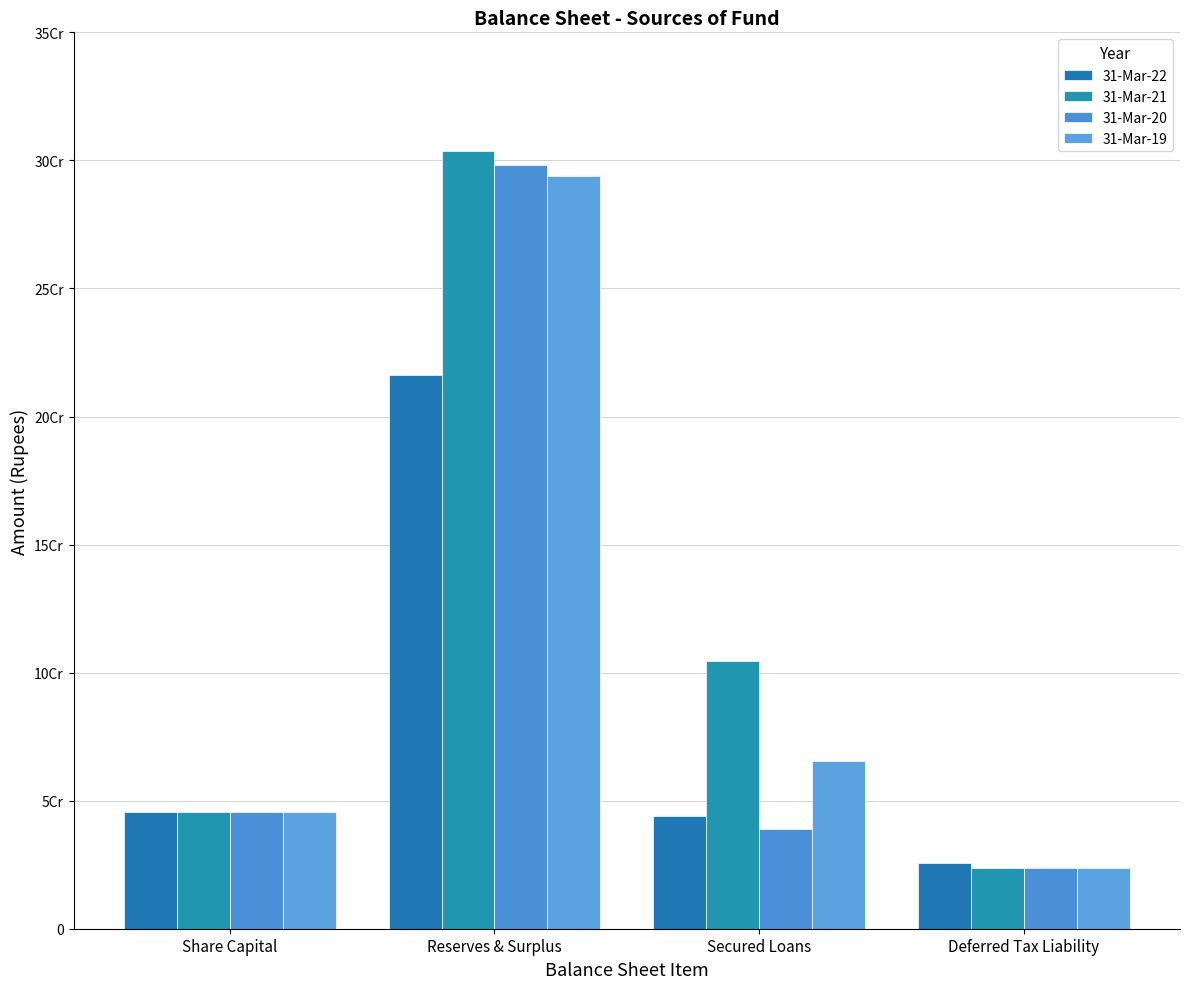

Does the chart contain any negative values?

No